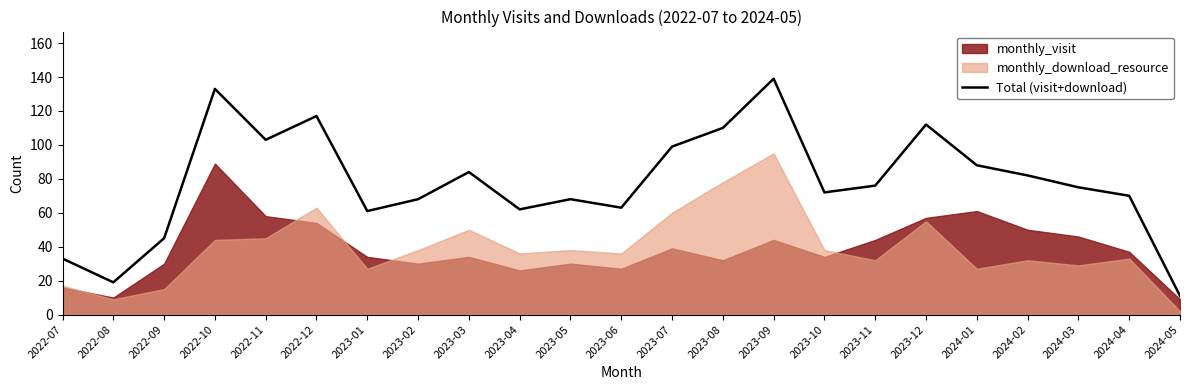

Approximately how many times larger is the value at 2022-08 compared to 2023-10?

0.3